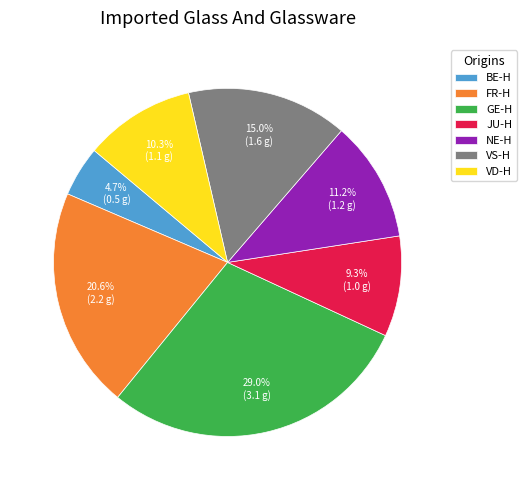

What portion of the pie excludes VD-H?

89.7%